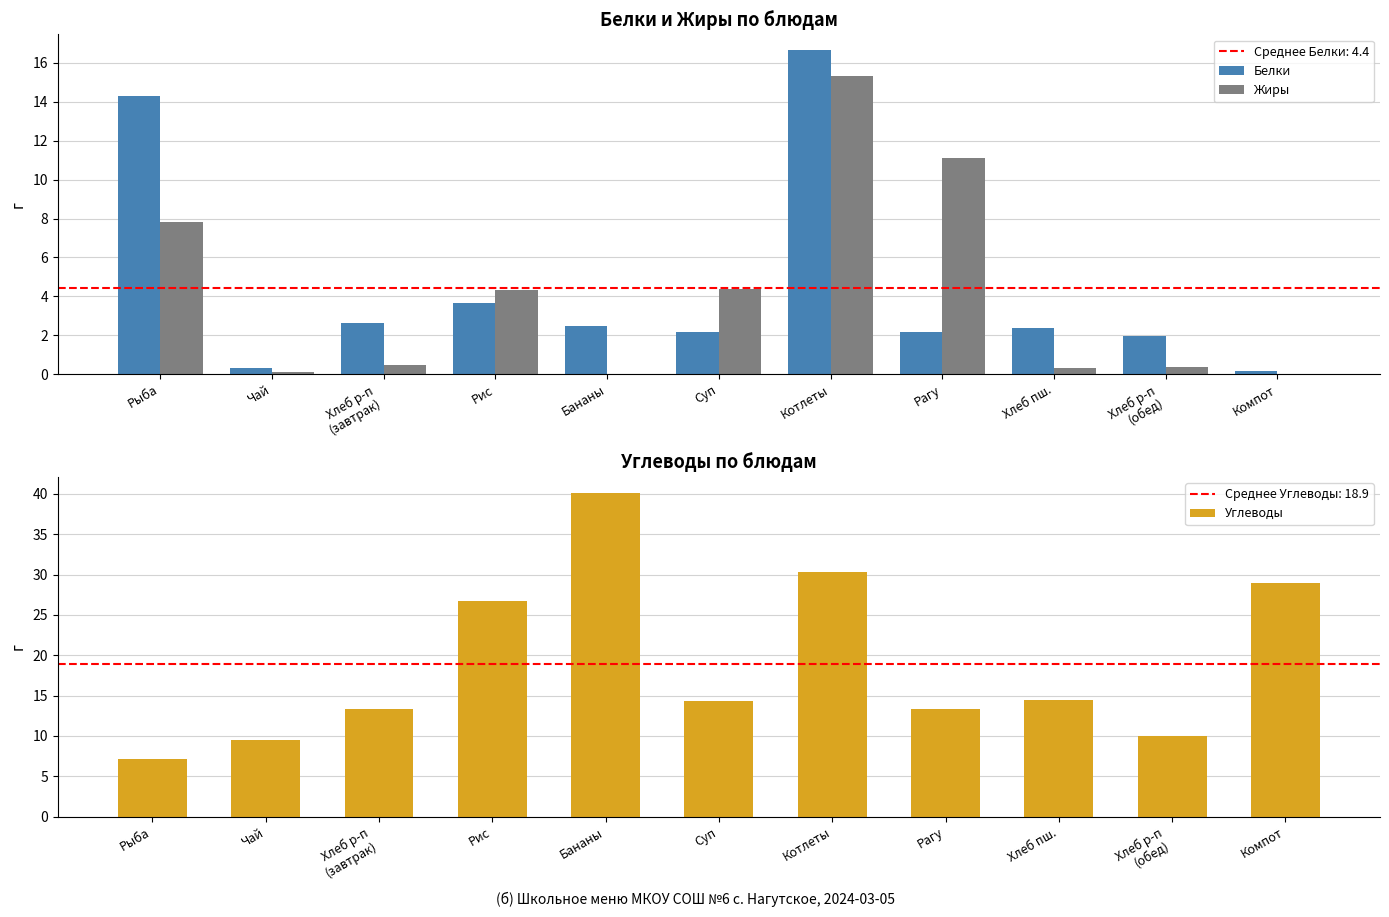

What is the value of the Углеводы bar at the 7th from the left?

30.3